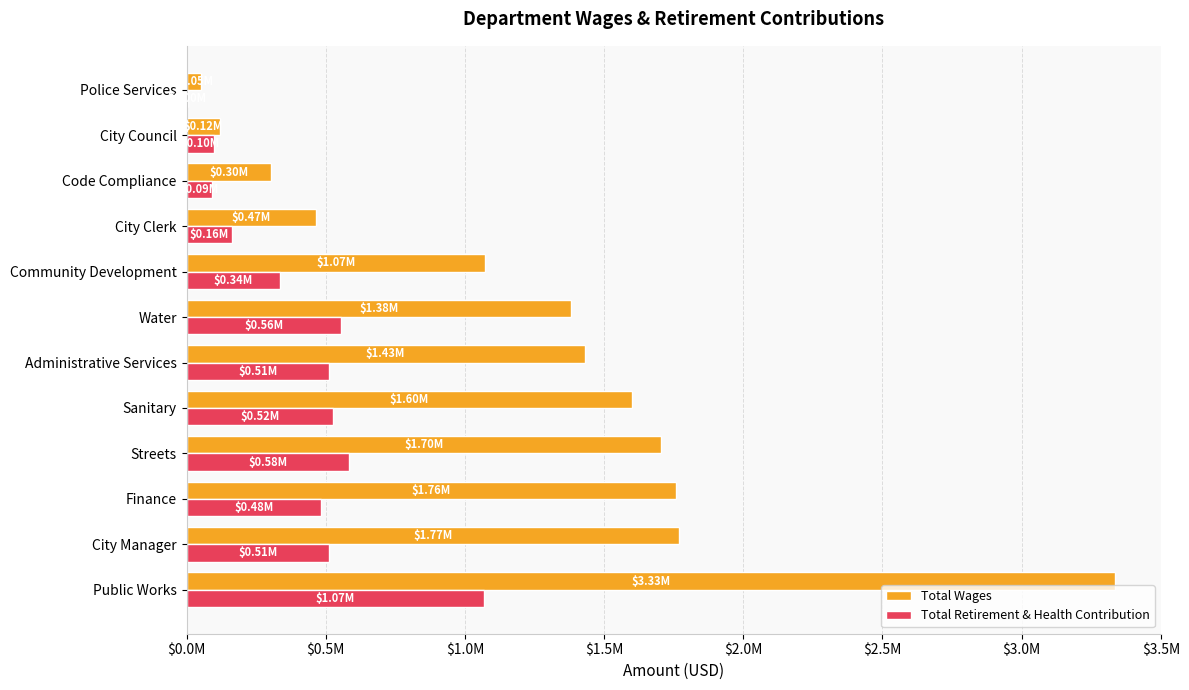

What are all the series names shown in the legend?

Total Wages, Total Retirement & Health Contribution